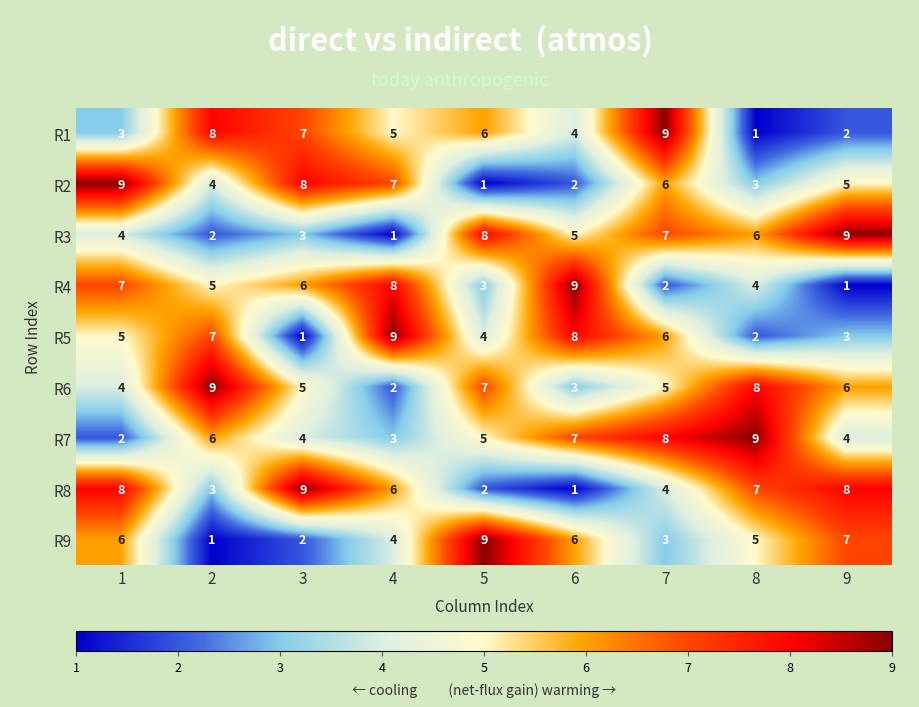

Which category has the highest value in the R4 series?

6